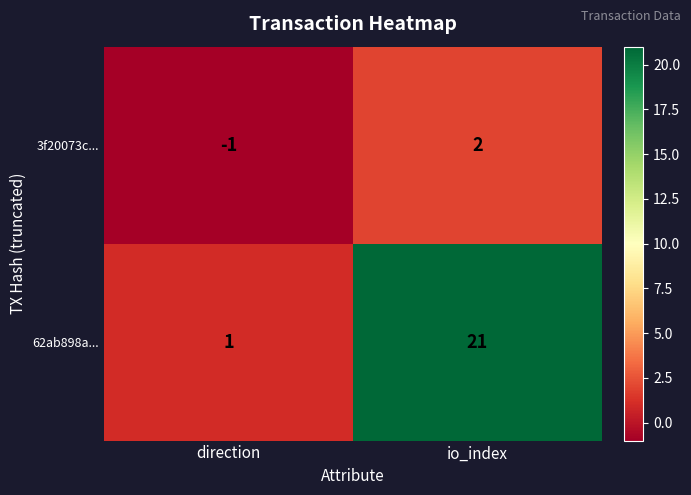

What is the maximum value shown in the chart?

21